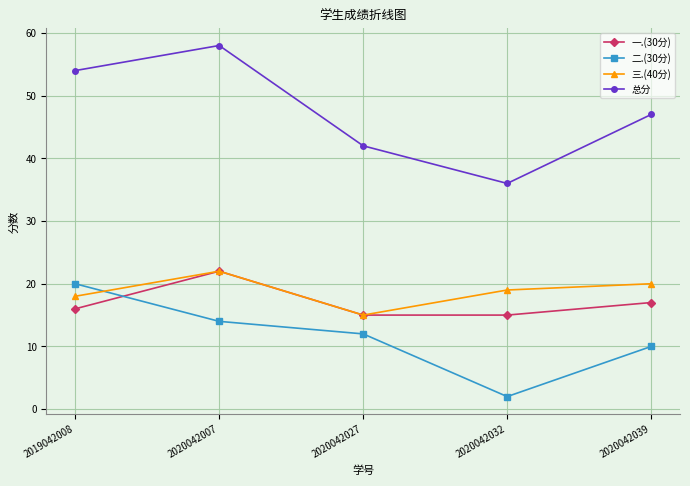

What is the average value of the 二.(30分) series?

12